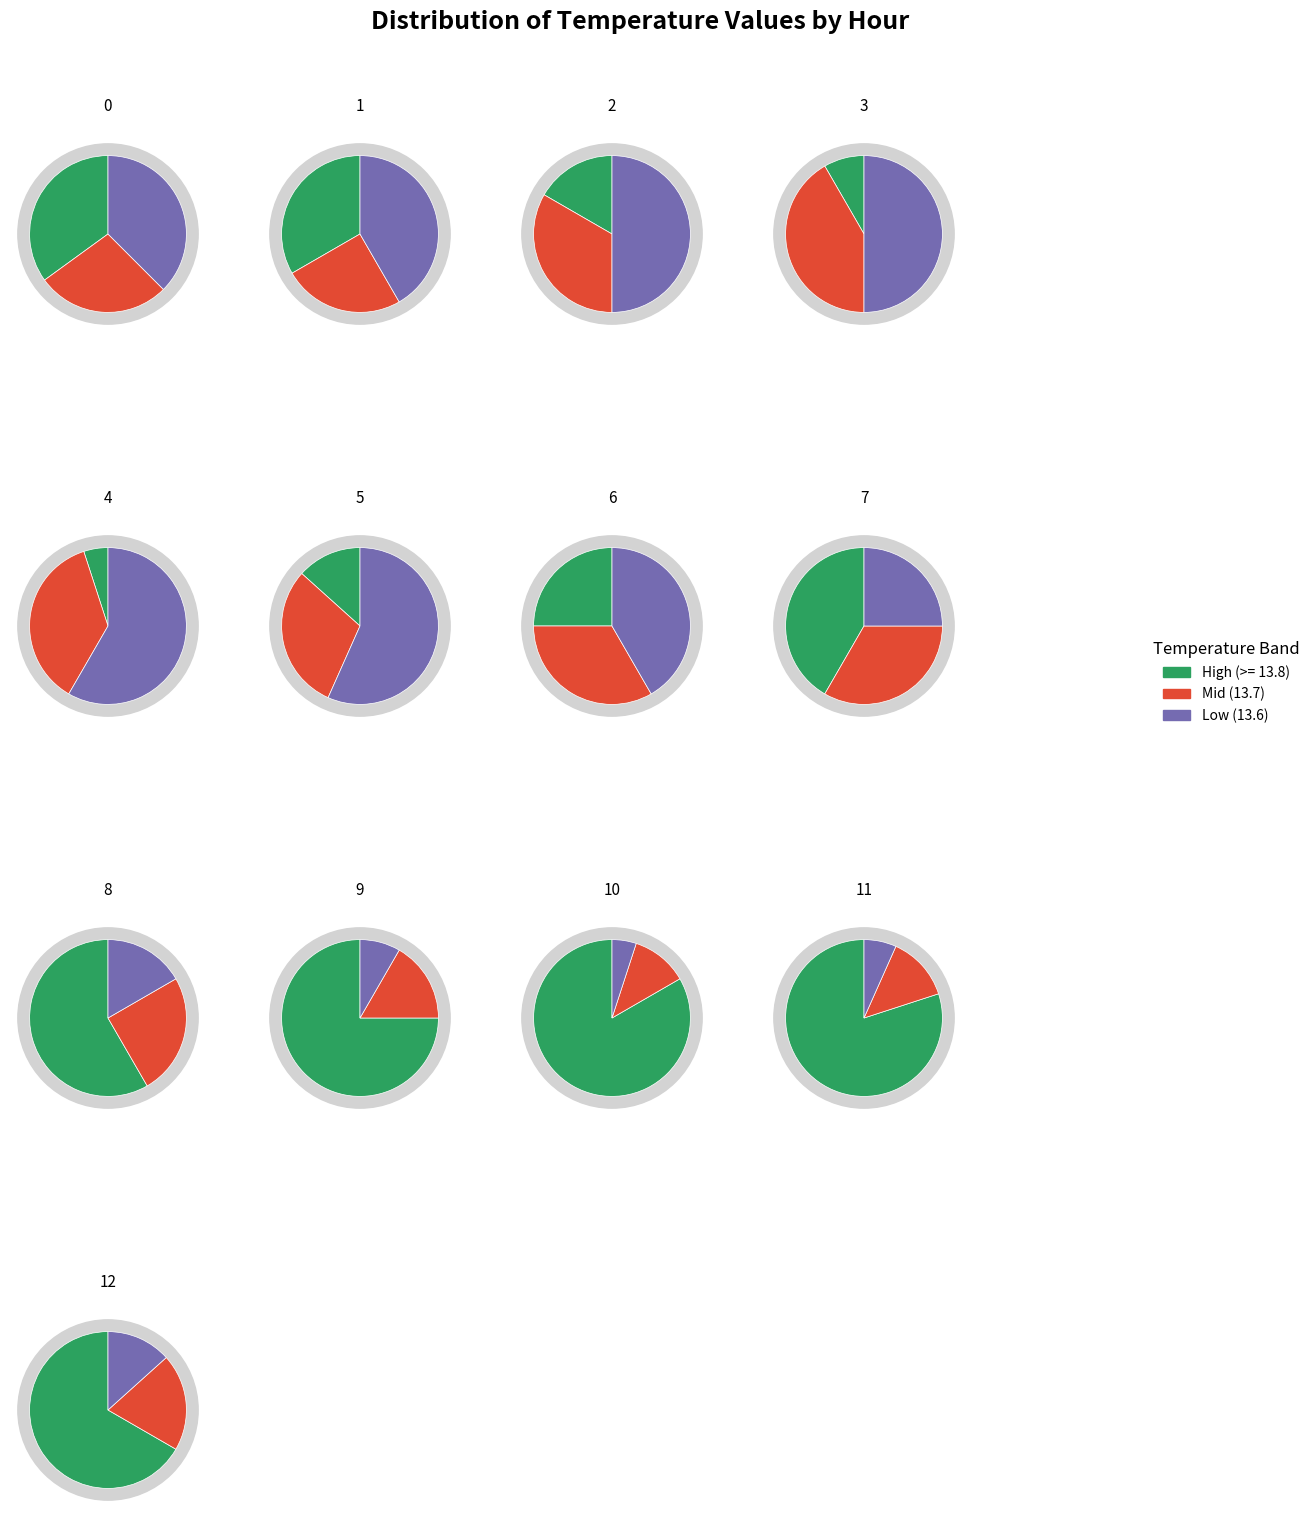

Which has a higher value, 10 or 5?

10